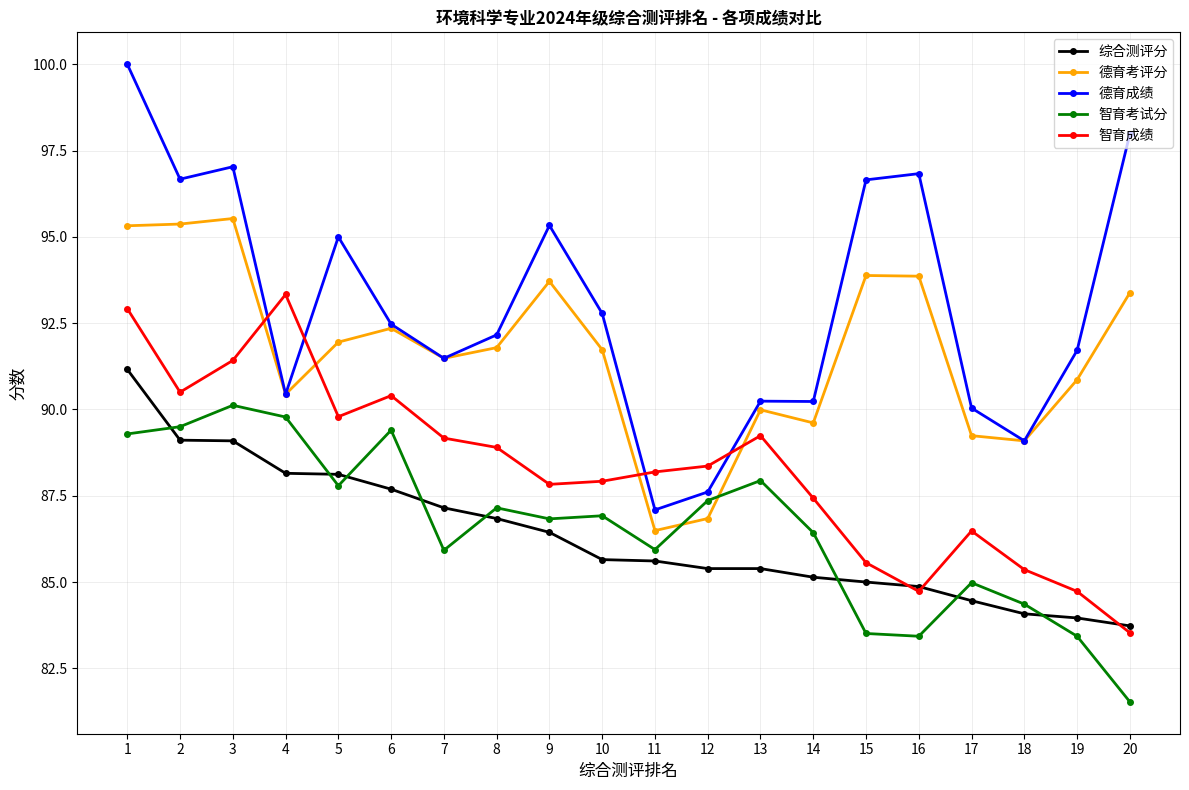

What is the maximum value shown in the chart?

100.0